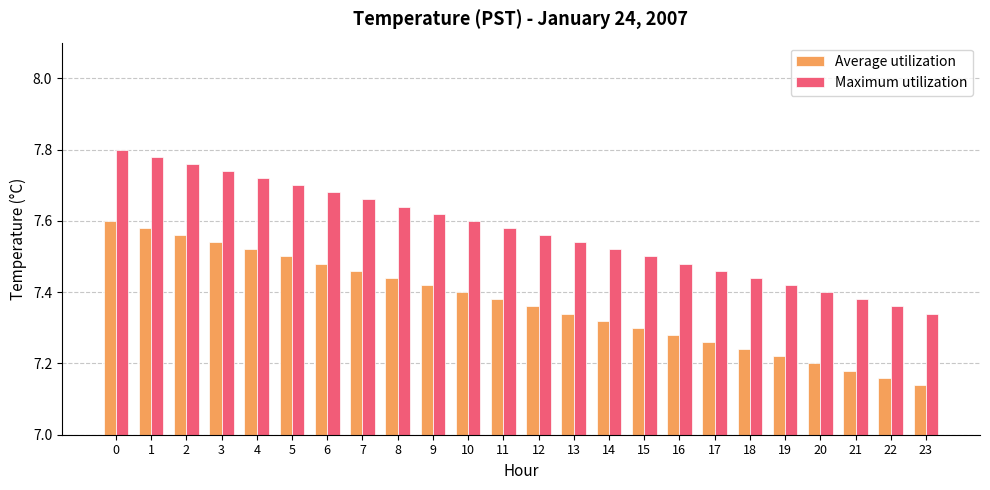

Which series has the largest total across all categories?

Maximum utilization